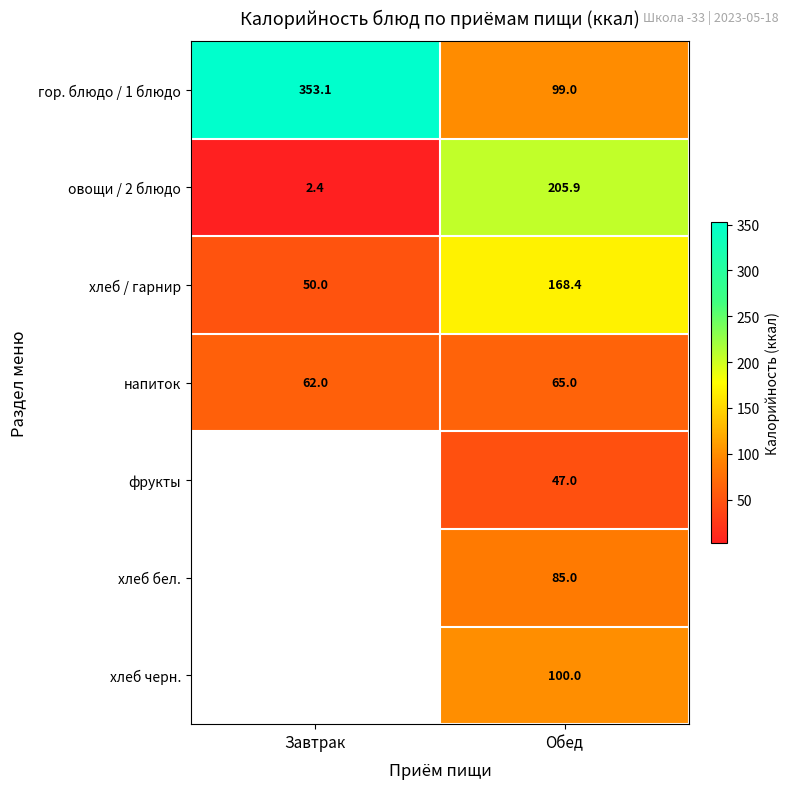

Is it true that напиток equals 22.8 at Завтрак?

False